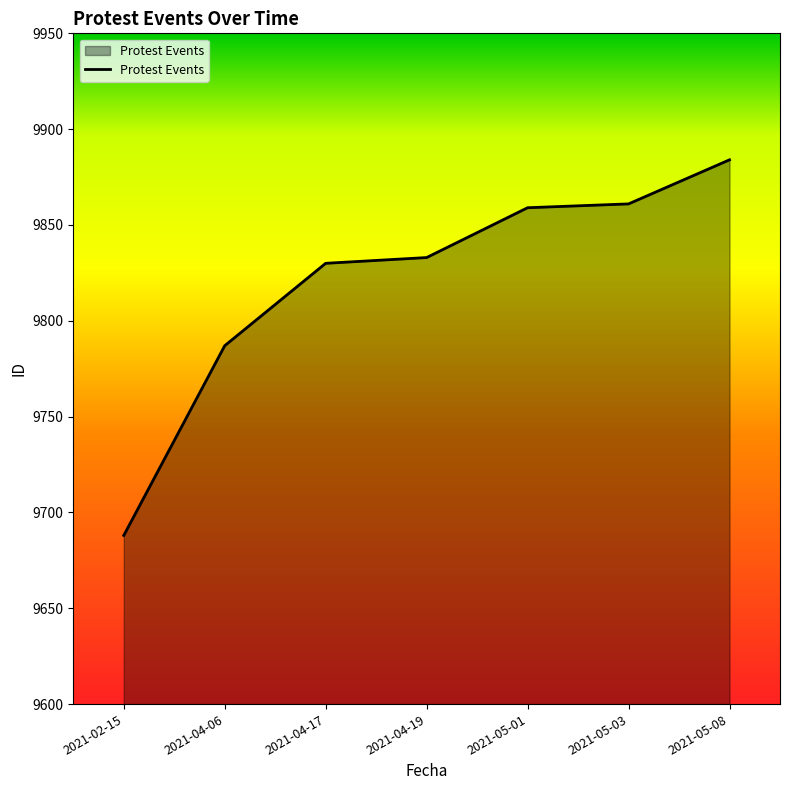

Reading left to right, what are all the values shown in this chart?

2021-02-15=9688	2021-04-06=9787	2021-04-17=9830	2021-04-19=9833	2021-05-01=9859	2021-05-03=9861	2021-05-08=9884